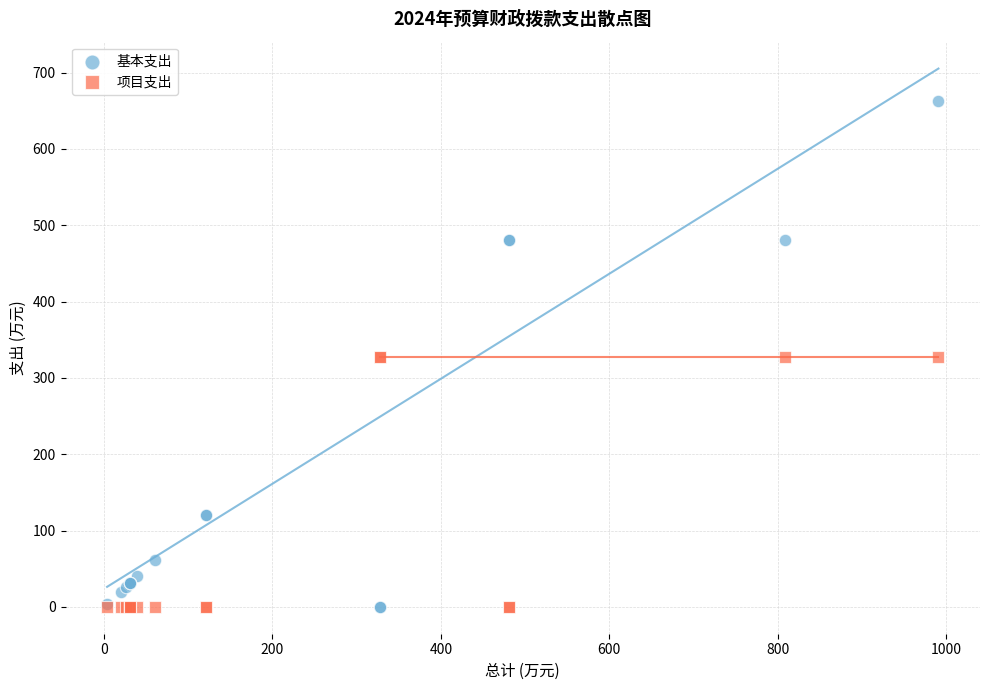

Which series reaches the maximum Y coordinate?

基本支出